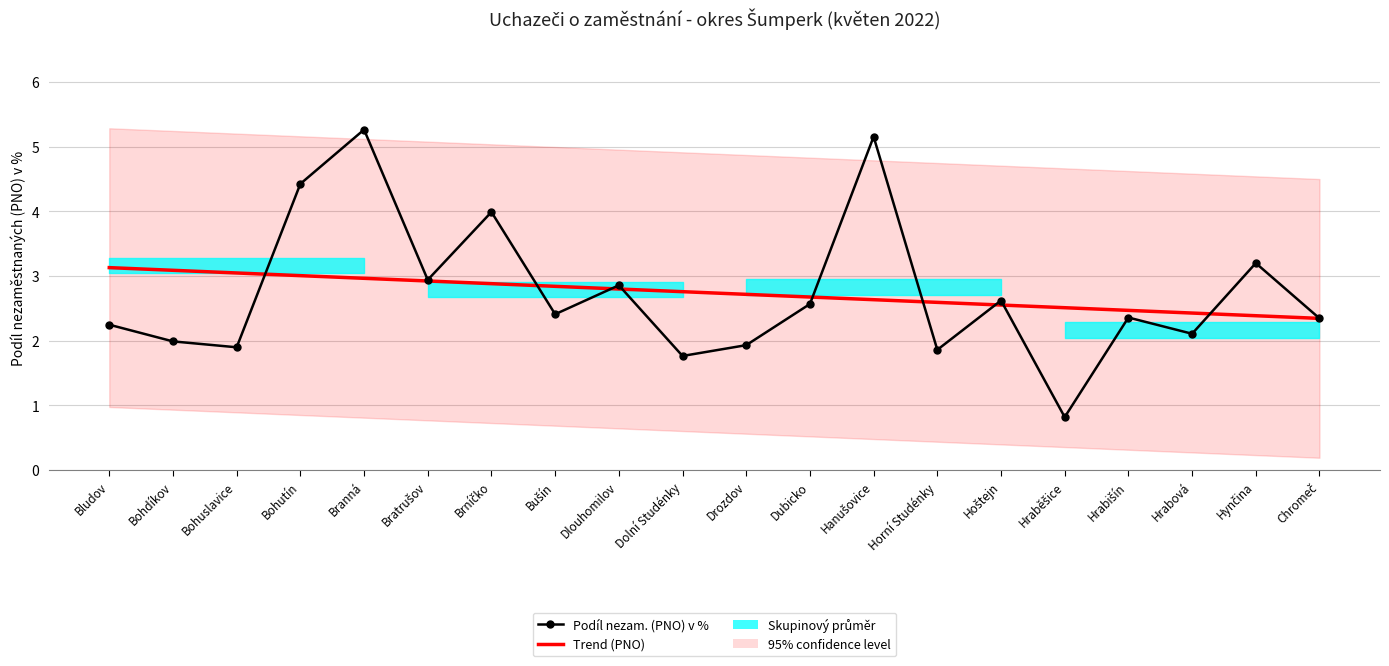

The value of Podíl nezam. (PNO) v % at Dolní Studénky is 2.5. True or false?

False